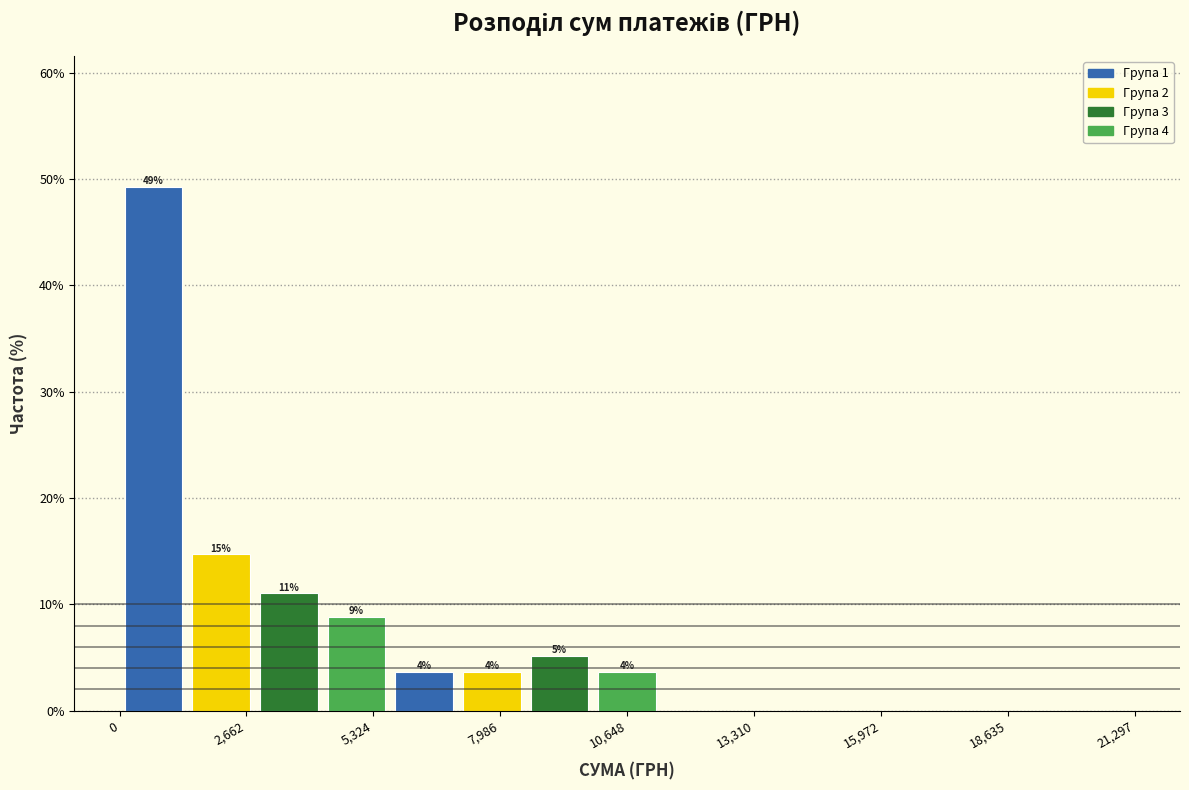

Around what value on the x-axis is the tallest bar? Give the approximate position of its centre, as read against the axis.

500